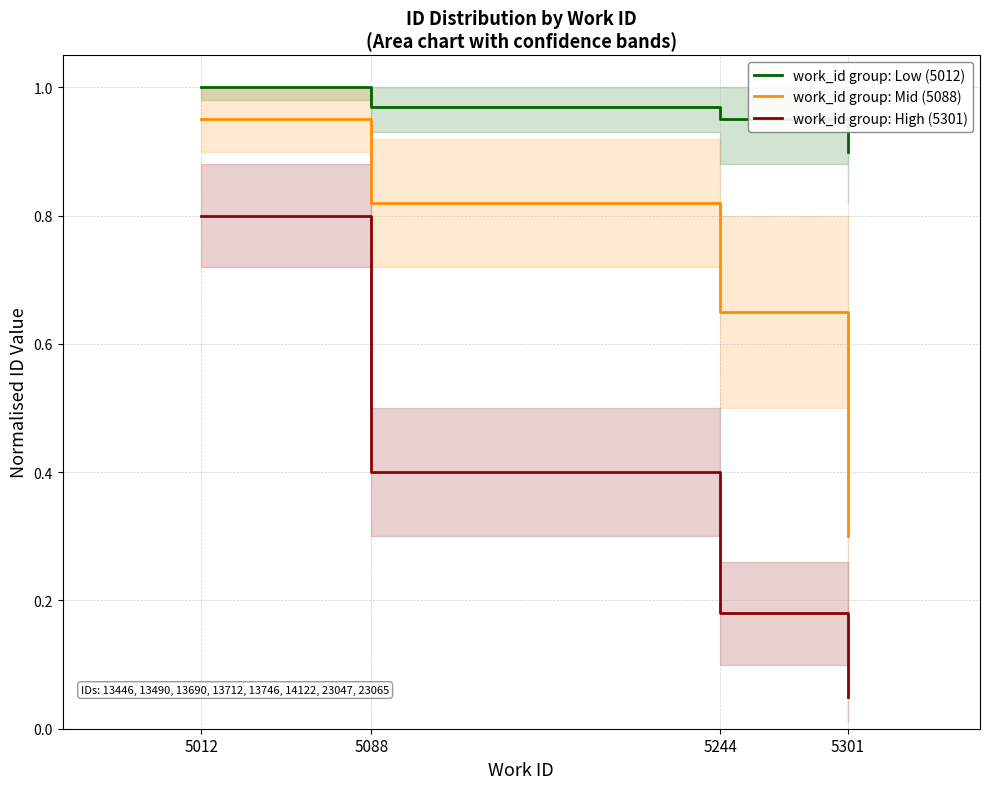

True or false: work_id group: High (5301) has more than 1 points higher than both neighbors.

False